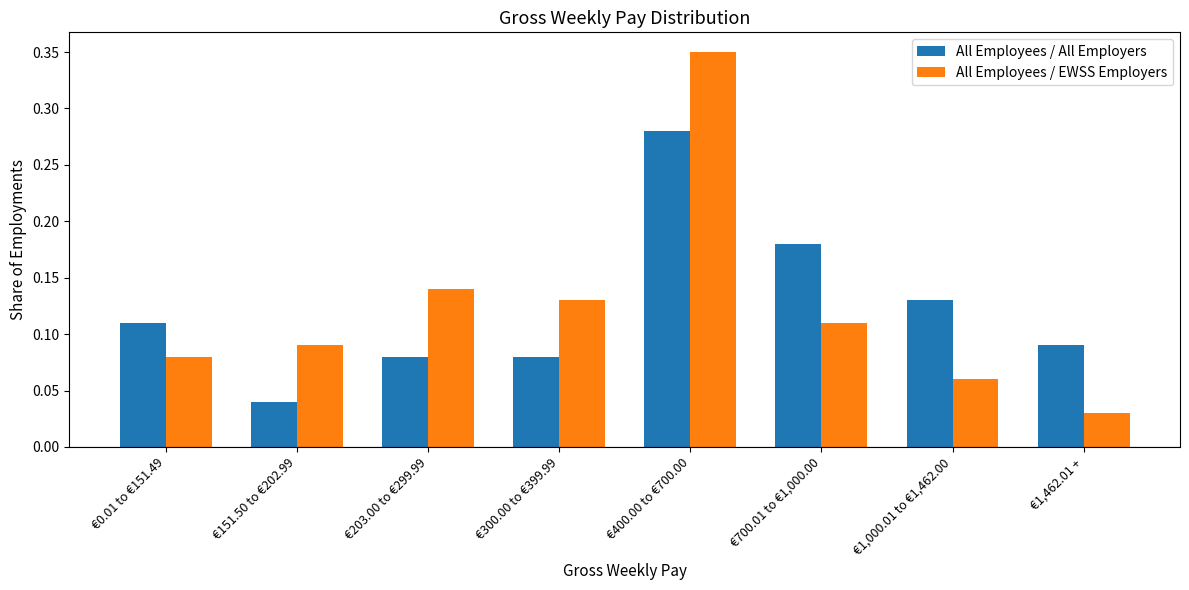

List the series in order of their peak value, lowest first.

All Employees / All Employers, All Employees / EWSS Employers